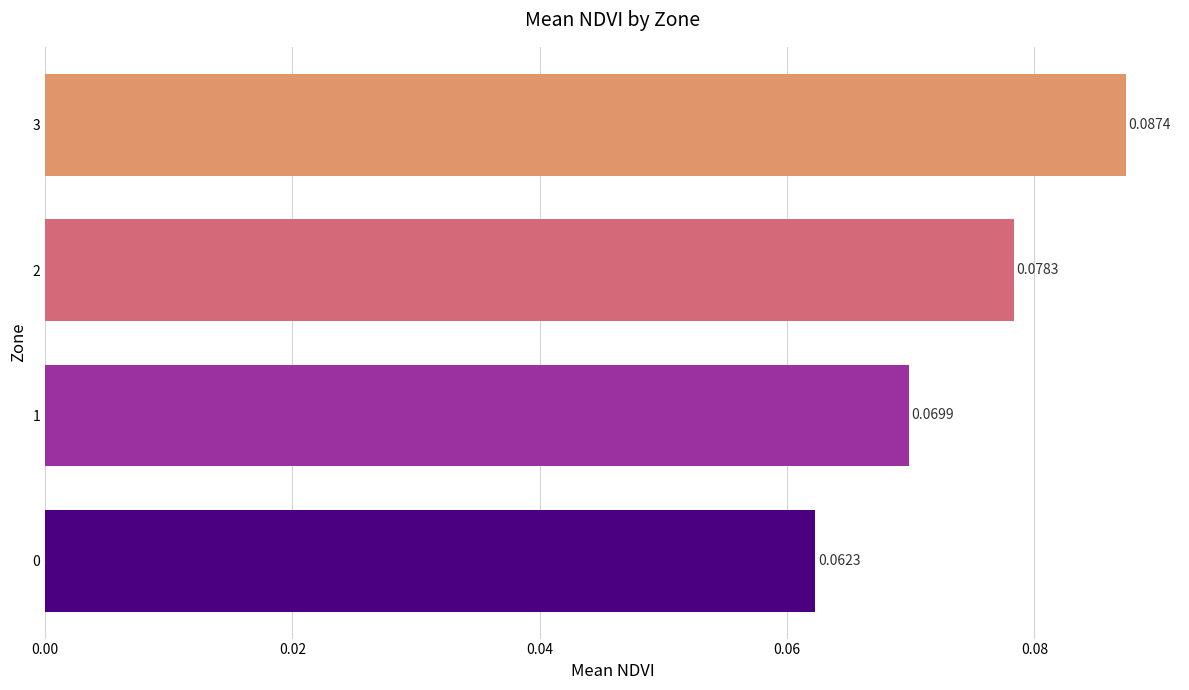

Rank the categories by value from lowest to highest.

0, 1, 2, 3